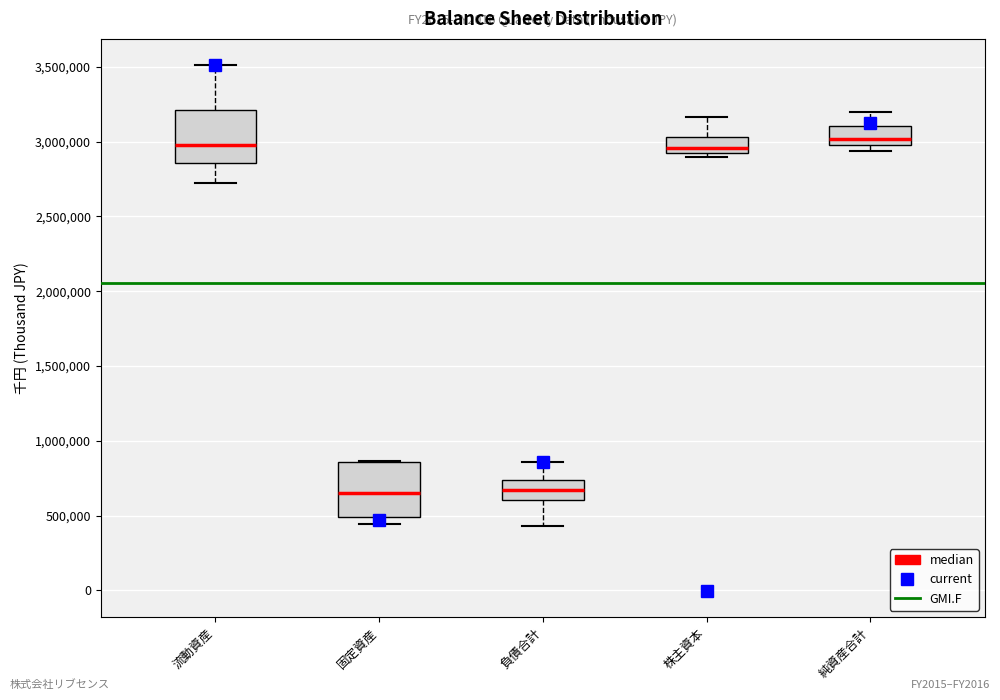

Where is the upper edge of the box for 負債合計 on the y-axis? The values are not printed on the chart, so give them approximately, as read against the axis.

750000